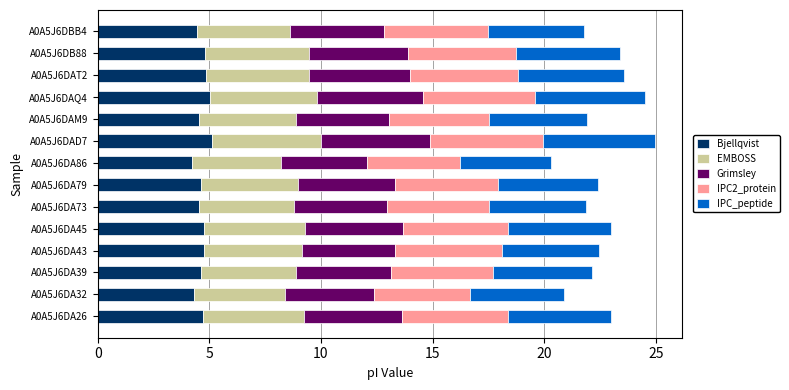

What is the sum of all Bjellqvist values?

65.5